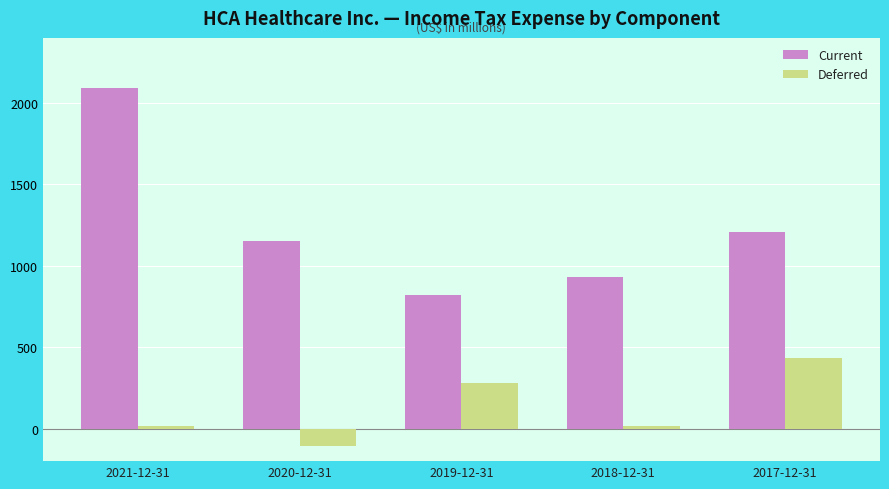

What are all the series names shown in the legend?

Current, Deferred